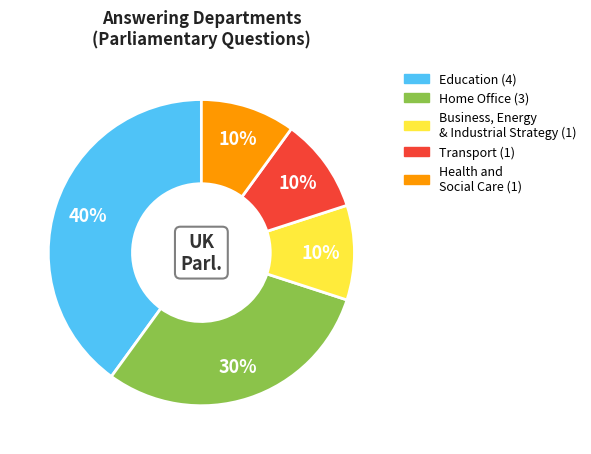

To the nearest percent, what is the average slice percentage?

20%